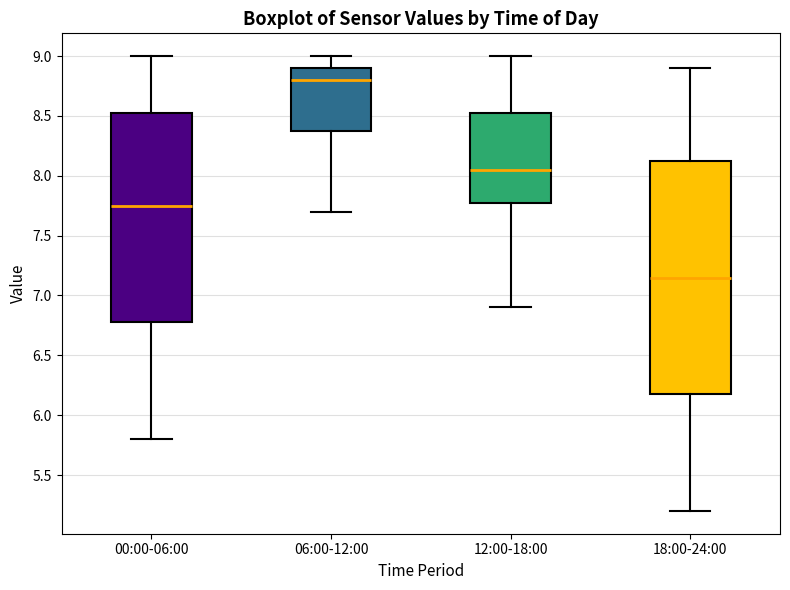

Which box's median line is the lowest?

18:00-24:00